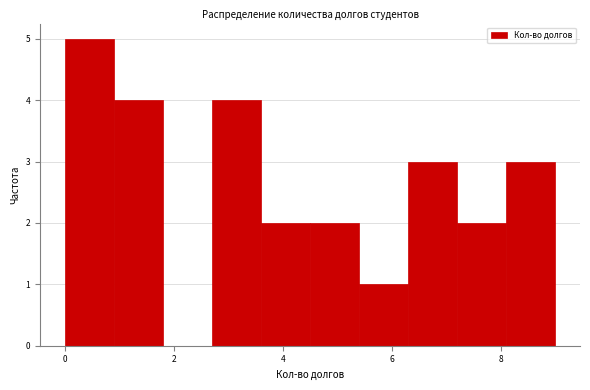

Reading left to right, list every bar in this chart as the range it spans on the x-axis followed by its height. Neither the bar edges nor the heights are printed on the chart, so give them approximately, as read against the axes.

0.0 to 0.9: 5
0.9 to 1.8: 4
1.8 to 2.7: 0
2.7 to 3.6: 4
3.6 to 4.5: 2
4.5 to 5.4: 2
5.4 to 6.3: 1
6.3 to 7.2: 3
7.2 to 8.1: 2
8.1 to 9.0: 3